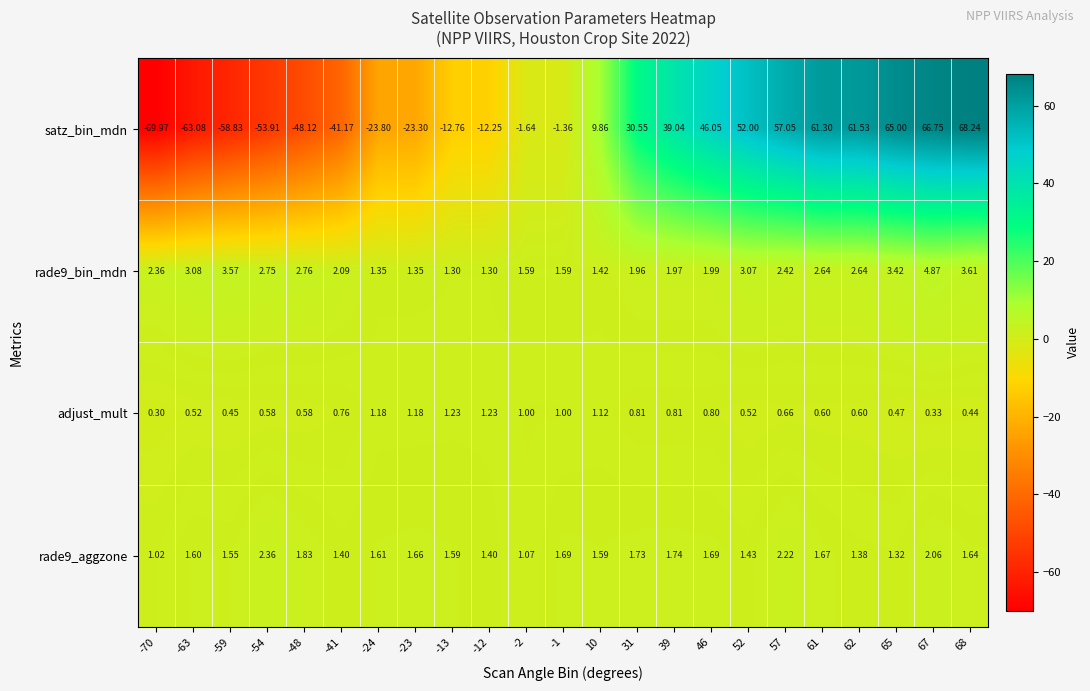

Which series has the widest spread of values?

satz_bin_mdn